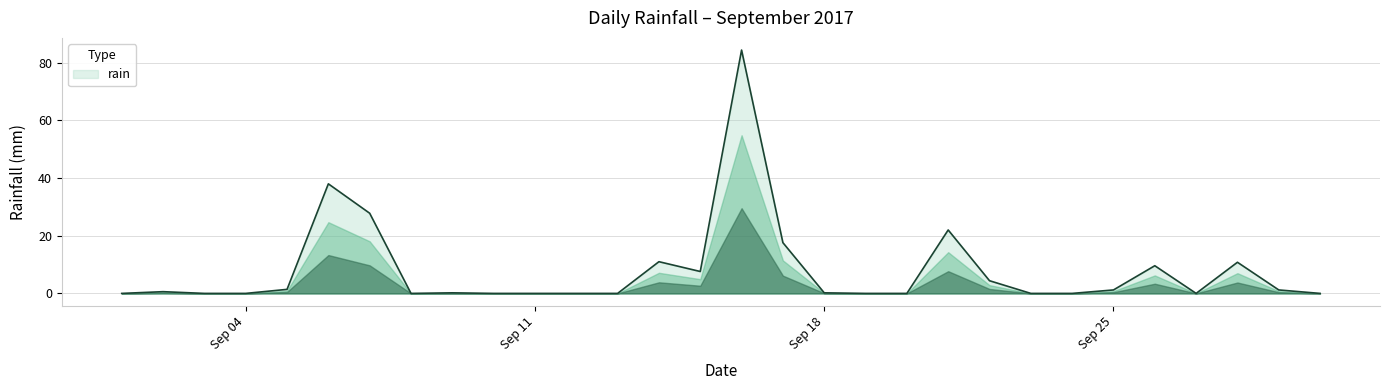

What is the difference between the second highest and second lowest values?

38.0